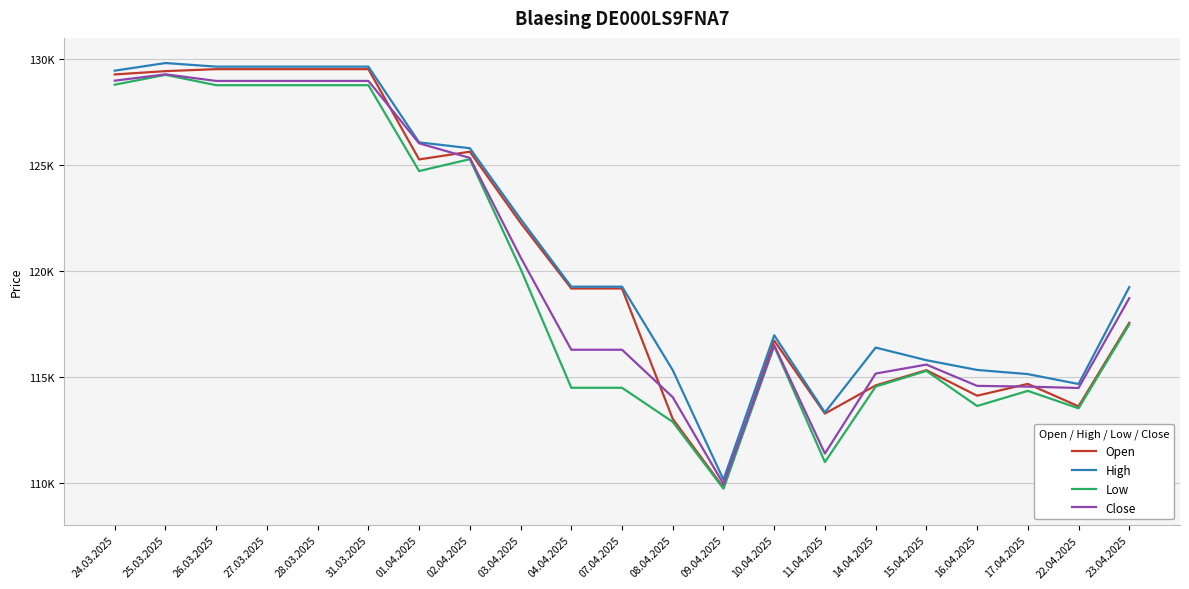

What is the label of the 13th point from the left?

09.04.2025